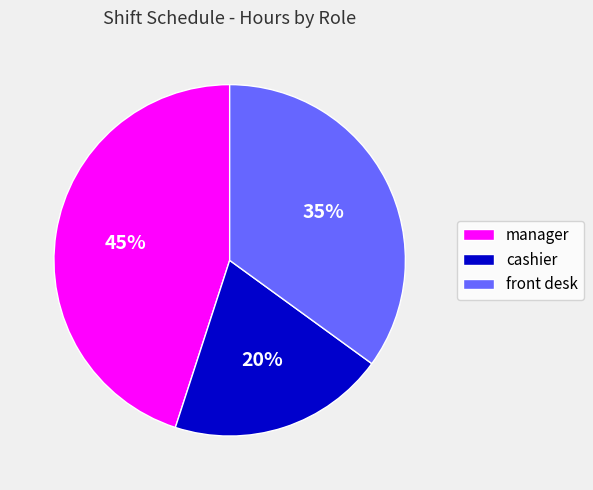

To the nearest percent, what is the difference between the manager and cashier slice percentages?

25%